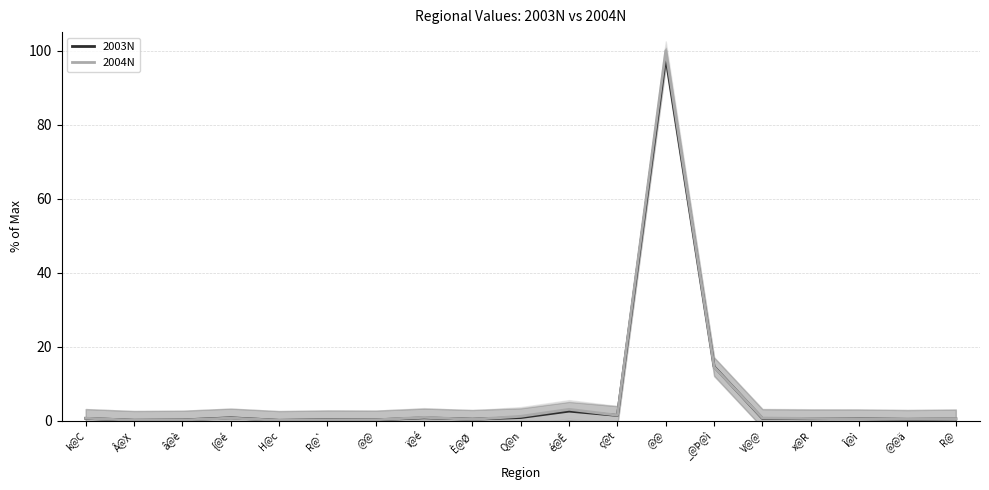

What is the total value across all series at @@ä?

0.7